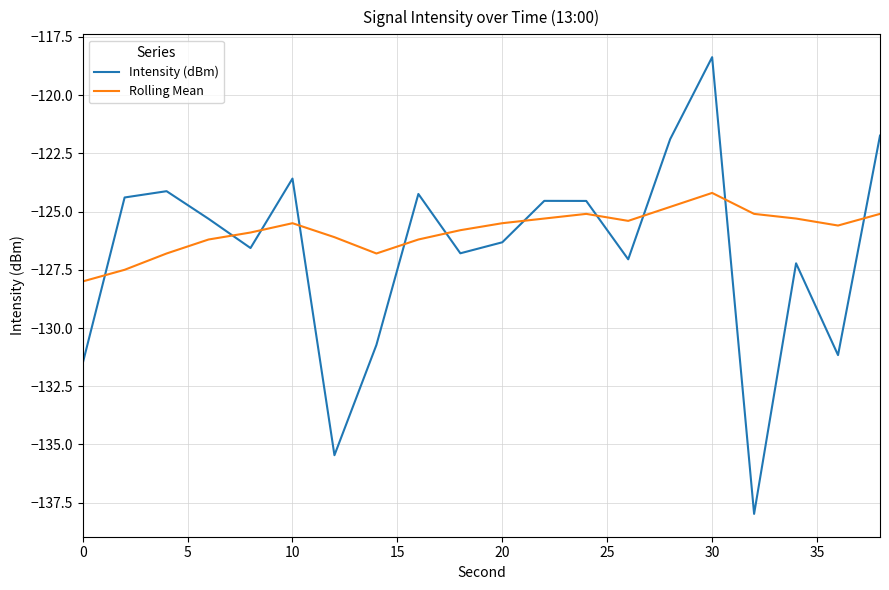

Does the chart have visible grid lines?

Yes